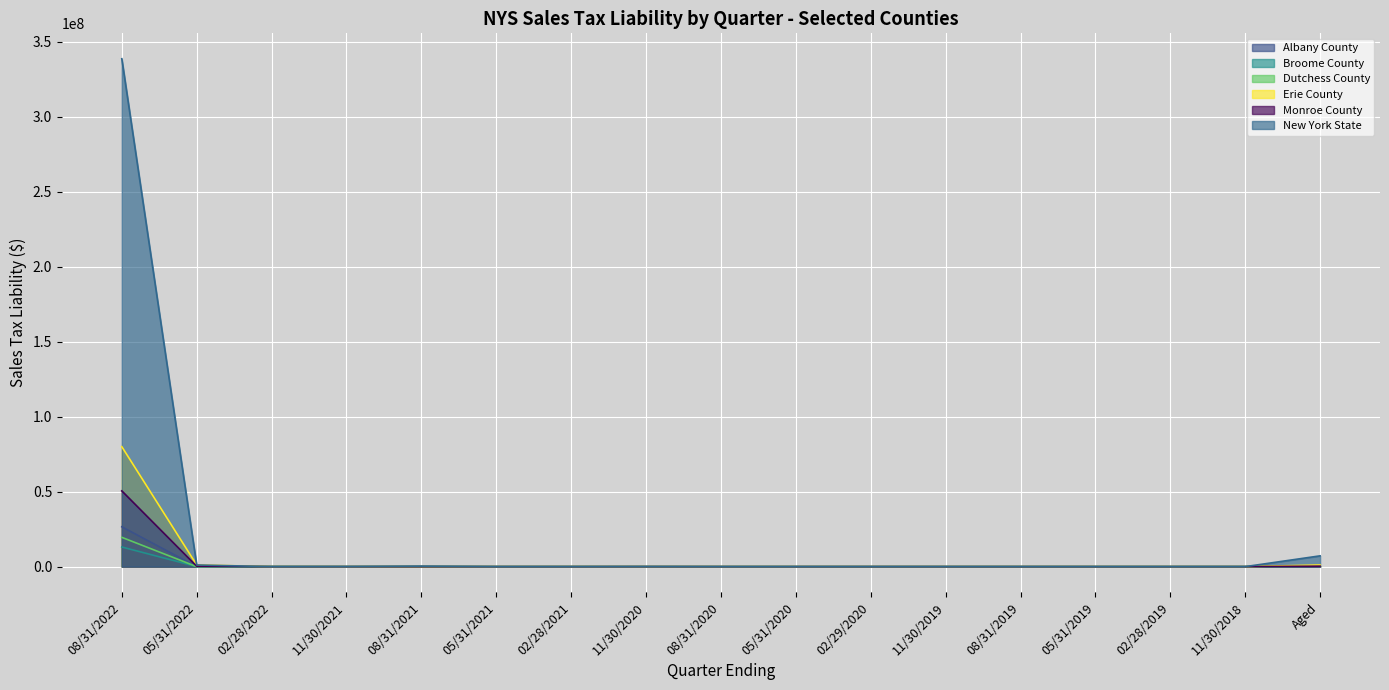

What is the sum of the Broome County values at 05/31/2021 and 08/31/2021?

56979.1